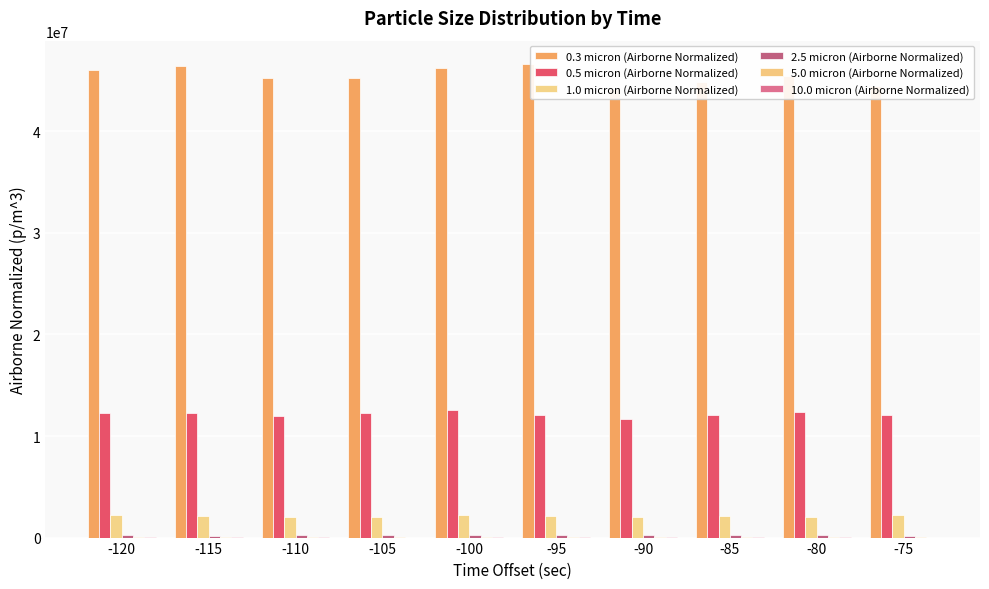

Between -95 and -100, which is larger?

-95